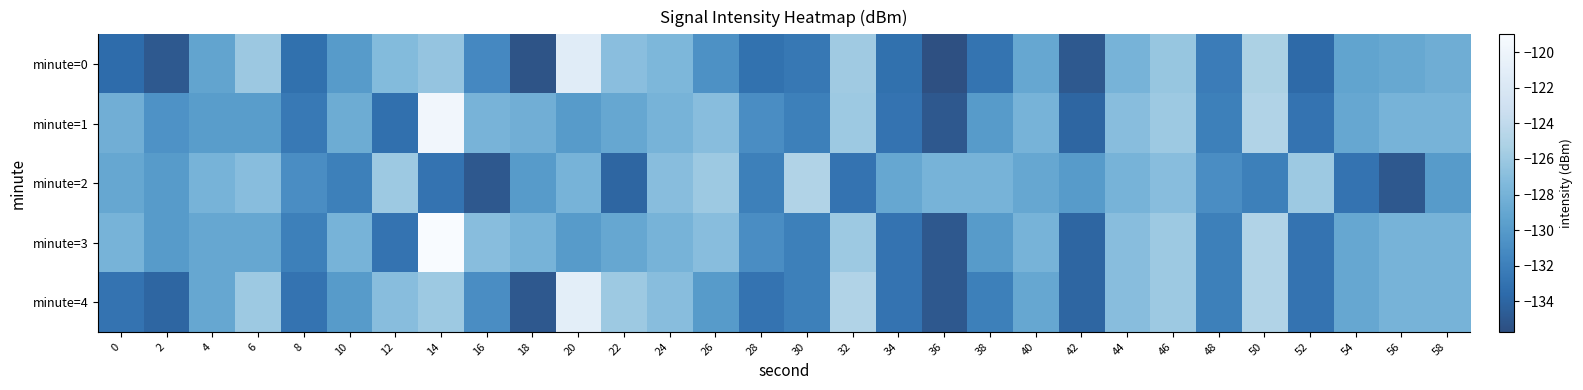

Reading left to right, what are all the values shown in this chart?

minute=0: 0=-133.6	2=-135.0	4=-129.2	6=-126.1	8=-133.2	10=-130.0	12=-127.2	14=-126.4	16=-131.3	18=-135.4	20=-121.3	22=-127.0	24=-127.6	26=-130.7	28=-133.1	30=-132.6	32=-125.9	34=-133.2	36=-135.7	38=-132.9	40=-129.0	42=-135.0	44=-128.0	46=-126.3	48=-132.4	50=-125.3	52=-133.7	54=-129.3	56=-128.9	58=-128.5
minute=1: 0=-128.3	2=-130.7	4=-129.9	6=-129.9	8=-132.5	10=-128.6	12=-133.3	14=-119.7	16=-127.9	18=-128.4	20=-130.0	22=-129.0	24=-128.0	26=-127.0	28=-131.0	30=-132.0	32=-126.0	34=-133.0	36=-135.0	38=-130.0	40=-128.0	42=-134.0	44=-127.0	46=-126.0	48=-132.0	50=-125.0	52=-133.0	54=-129.0	56=-128.0	58=-128.0
minute=2: 0=-129.0	2=-130.0	4=-128.0	6=-127.0	8=-131.0	10=-132.0	12=-126.0	14=-133.0	16=-135.0	18=-130.0	20=-128.0	22=-134.0	24=-127.0	26=-126.0	28=-132.0	30=-125.0	32=-133.0	34=-129.0	36=-128.0	38=-128.0	40=-129.0	42=-130.0	44=-128.0	46=-127.0	48=-131.0	50=-132.0	52=-126.0	54=-133.0	56=-135.0	58=-130.0
minute=3: 0=-128.0	2=-130.0	4=-129.0	6=-129.0	8=-132.0	10=-128.0	12=-133.0	14=-119.0	16=-127.0	18=-128.0	20=-130.0	22=-129.0	24=-128.0	26=-127.0	28=-131.0	30=-132.0	32=-126.0	34=-133.0	36=-135.0	38=-130.0	40=-128.0	42=-134.0	44=-127.0	46=-126.0	48=-132.0	50=-125.0	52=-133.0	54=-129.0	56=-128.0	58=-128.0
minute=4: 0=-133.0	2=-134.0	4=-129.0	6=-126.0	8=-133.0	10=-130.0	12=-127.0	14=-126.0	16=-131.0	18=-135.0	20=-121.0	22=-126.0	24=-127.0	26=-130.0	28=-133.0	30=-132.0	32=-125.0	34=-133.0	36=-135.0	38=-132.0	40=-129.0	42=-134.0	44=-127.0	46=-126.0	48=-132.0	50=-125.0	52=-133.0	54=-129.0	56=-128.0	58=-128.0